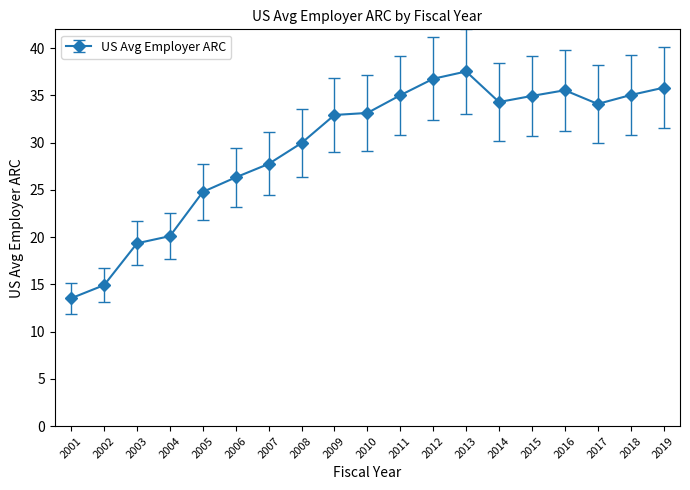

The chart shows a value of 22.4 at 2019. True or false?

False